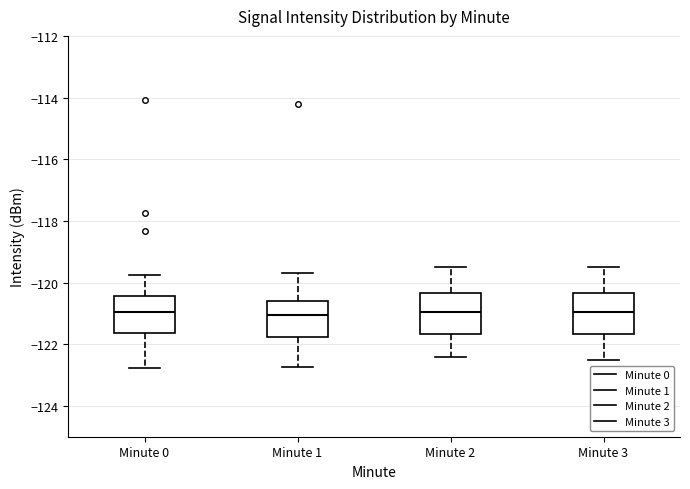

Reading left to right, read every box against the y-axis: the position of its median line, the range the box covers, and the ends of its whiskers. The values are not printed on the chart, so give them approximately, as read against the axis.

Minute 0: median -121.0, box -121.6 to -120.4, whiskers -122.8 to -119.8
Minute 1: median -121.0, box -121.8 to -120.6, whiskers -122.8 to -119.6
Minute 2: median -121.0, box -121.6 to -120.4, whiskers -122.4 to -119.4
Minute 3: median -121.0, box -121.6 to -120.4, whiskers -122.4 to -119.4